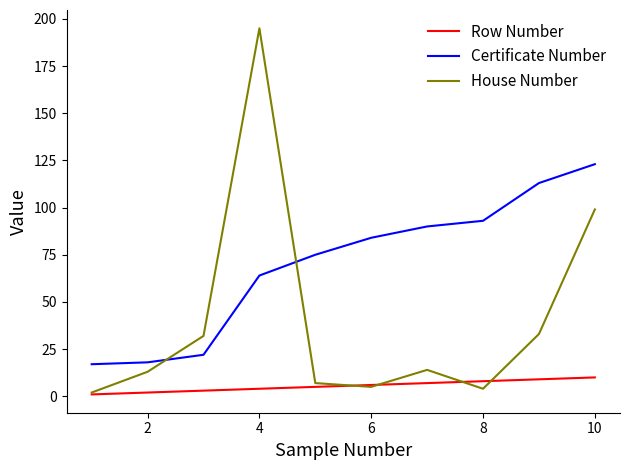

True or false: Certificate Number and Row Number cross at least once.

False